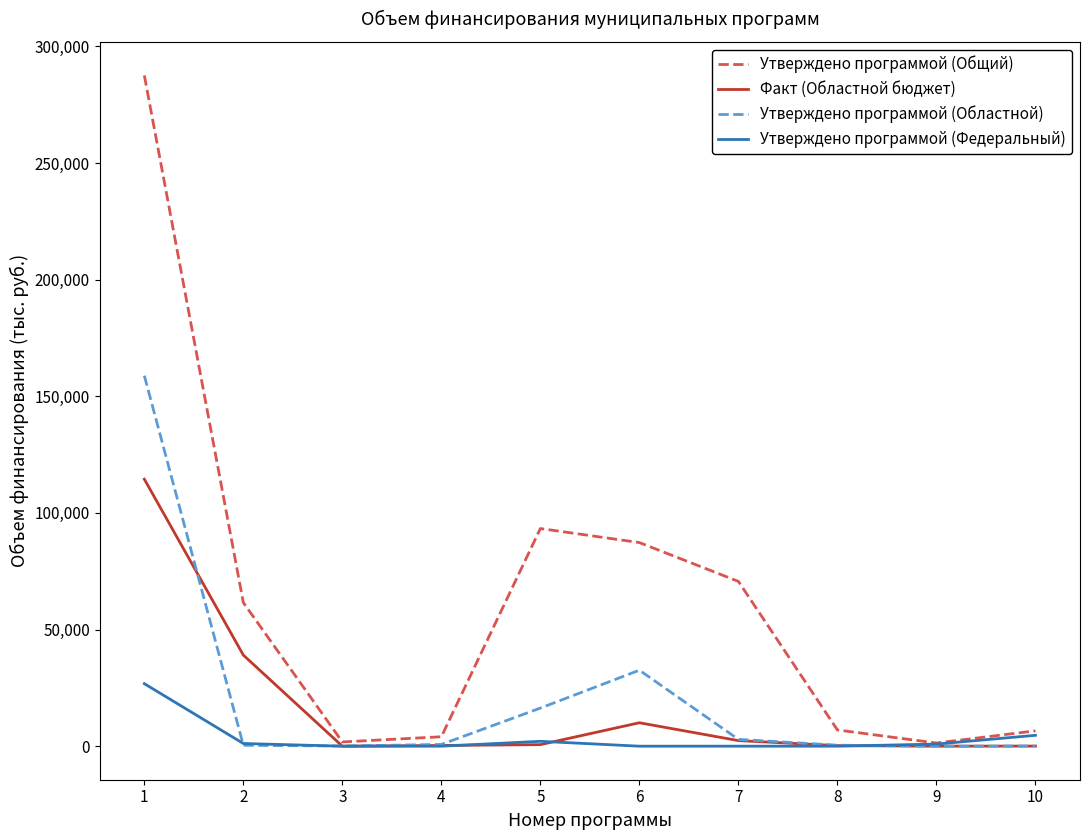

Is this an area chart (filled region under the line)?

No